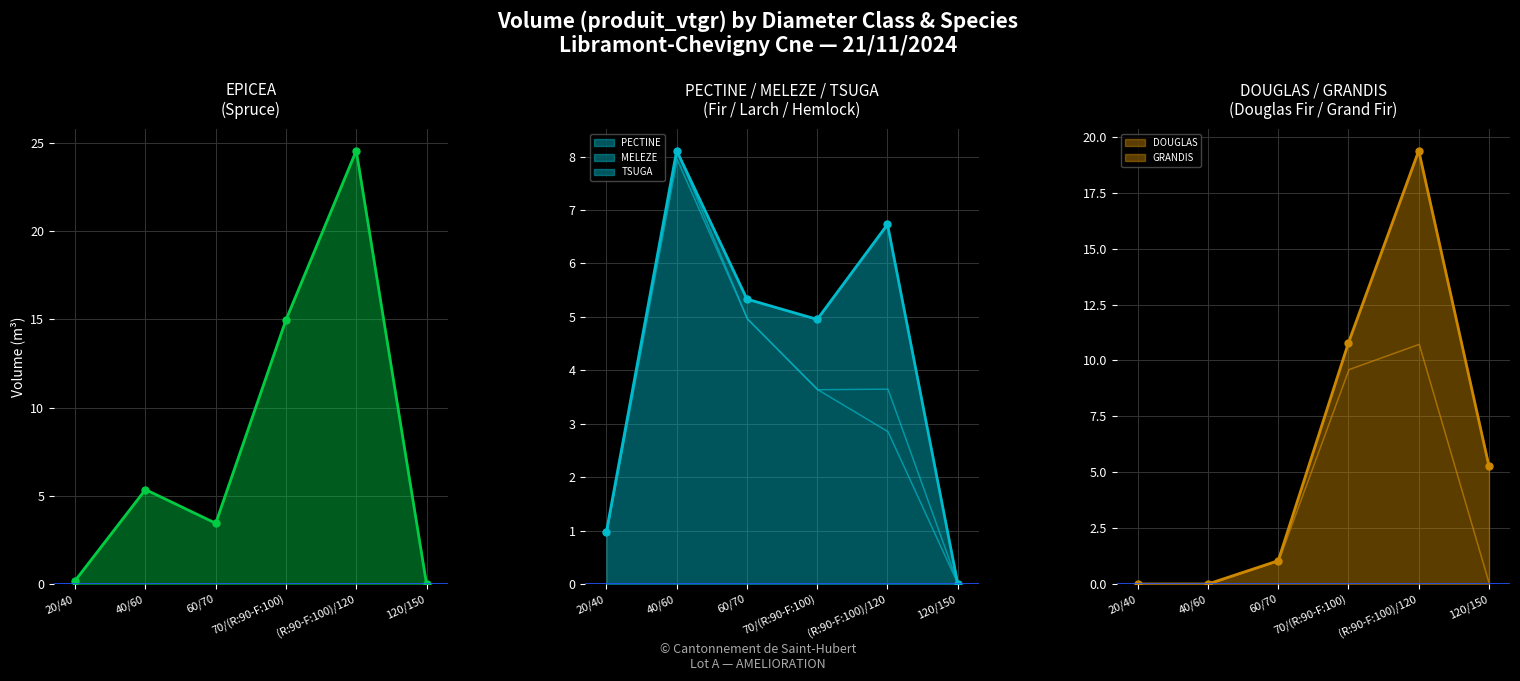

What is the average value of the MELEZE series?

0.2